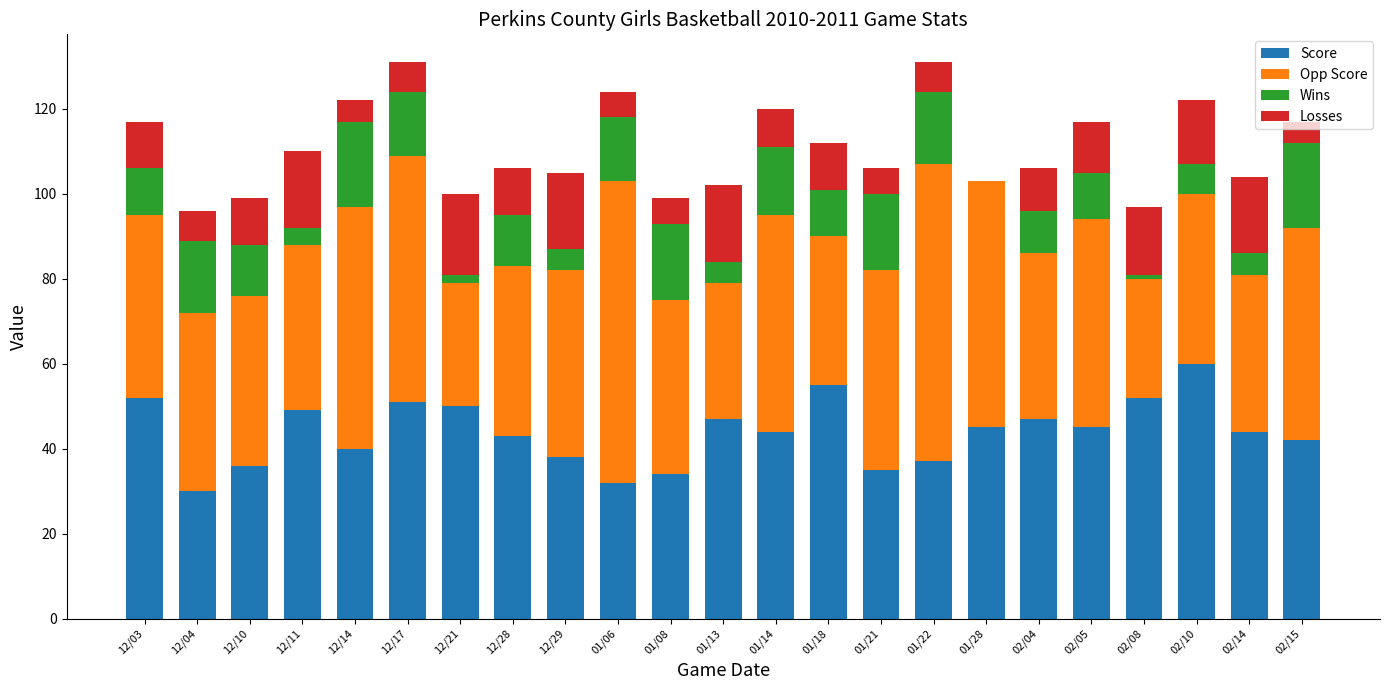

What is the highest value of the Score series?

60